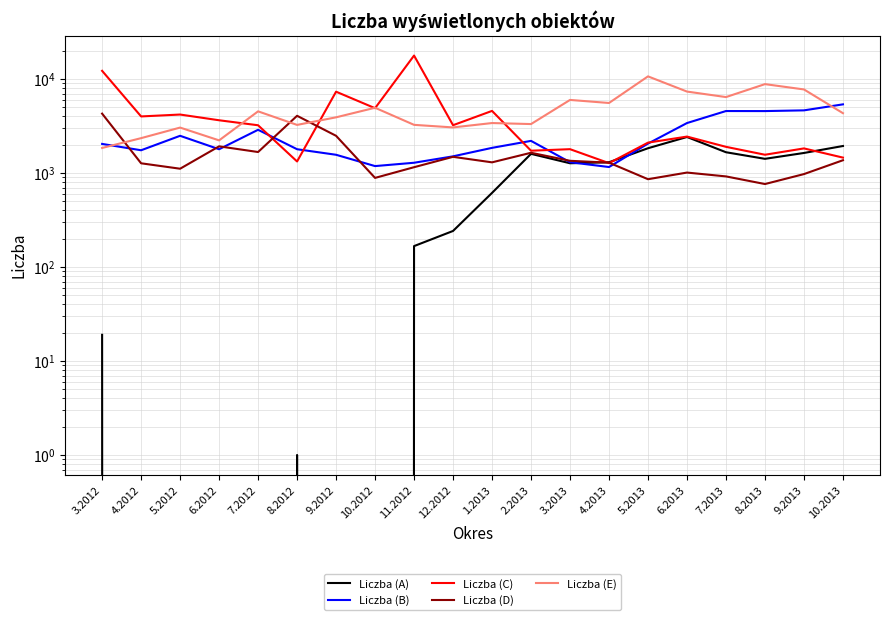

What is the spread (max minus min) of values at 8.2013?

8072